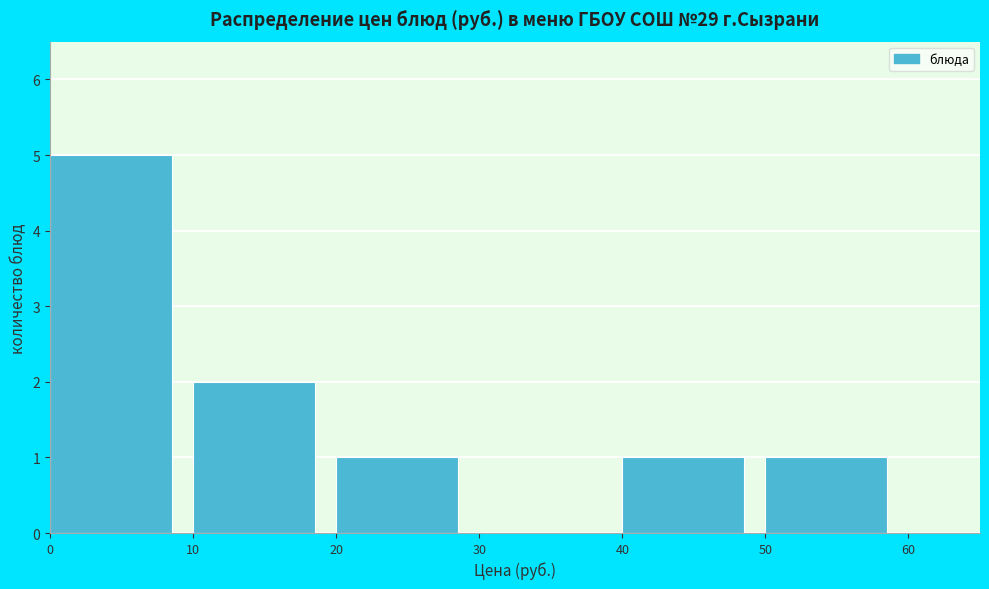

Reading left to right, transcribe this chart: for each bar, give the range it covers on the x-axis and its height. The values are not printed on the chart, so give them approximately, as read against the axis.

0 to 10: 5
10 to 20: 2
20 to 30: 1
30 to 40: 0
40 to 50: 1
50 to 60: 1